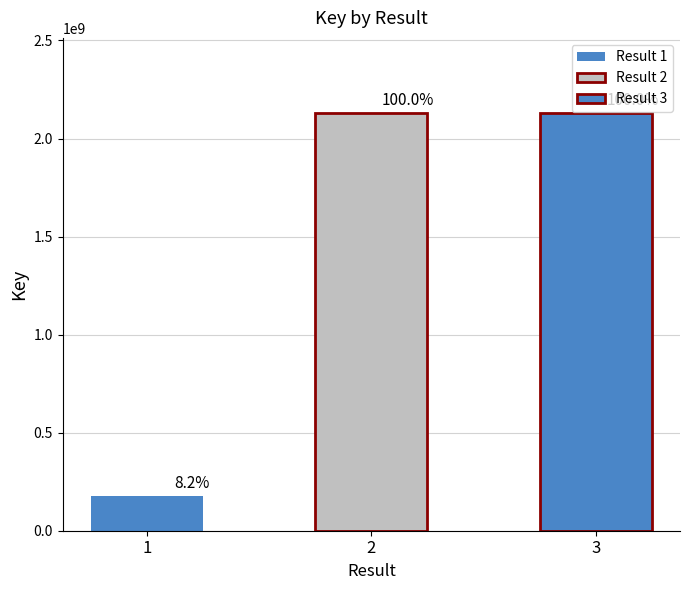

What is the value of the 3rd bar from the left?

2129749751